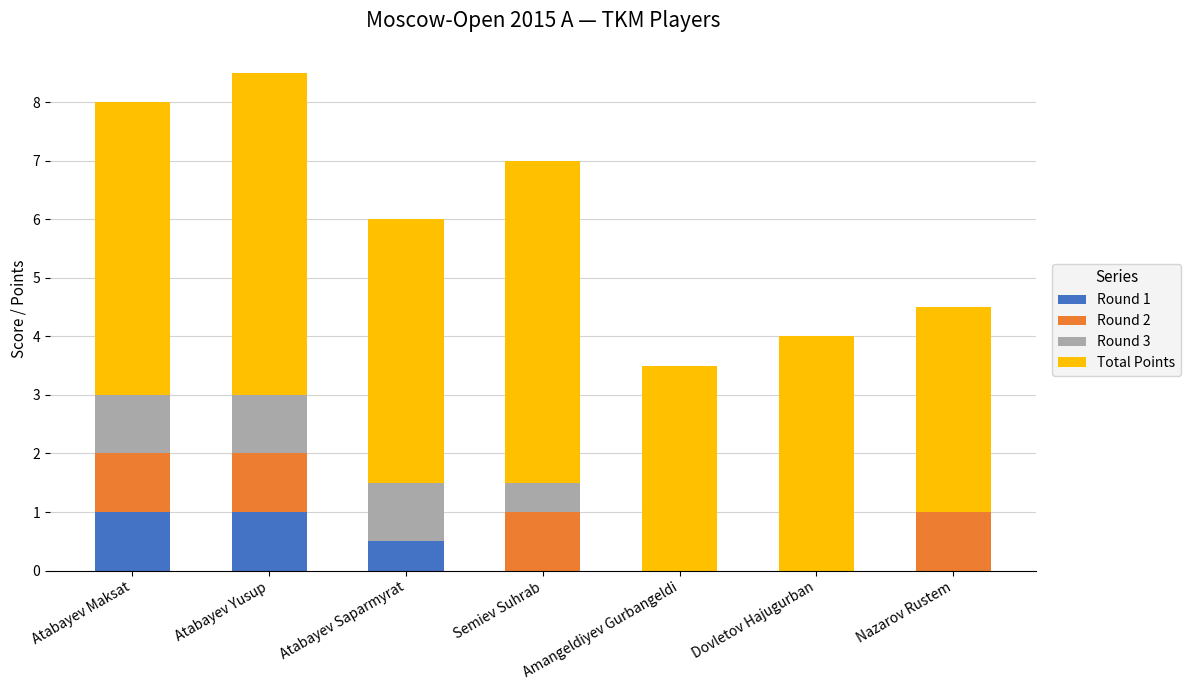

The Round 1 series shows 0.0 at Semiev Suhrab. True or false?

True